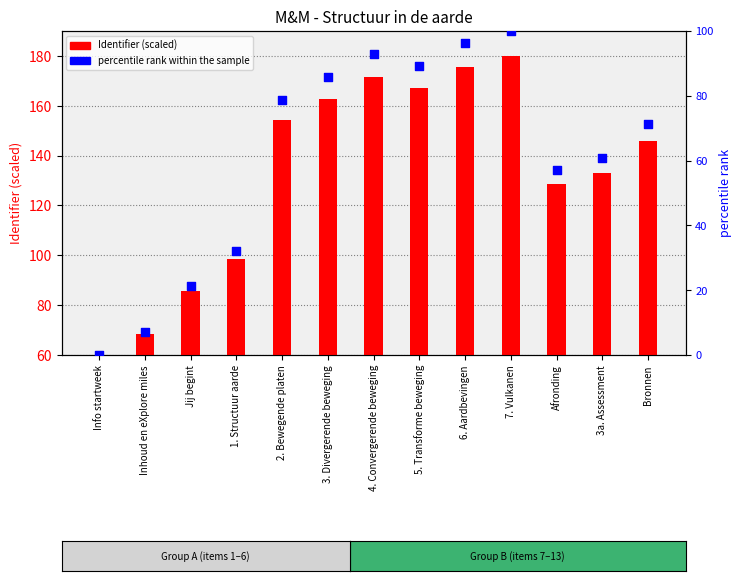

At which category is the sum across all series the highest?

7. Vulkanen